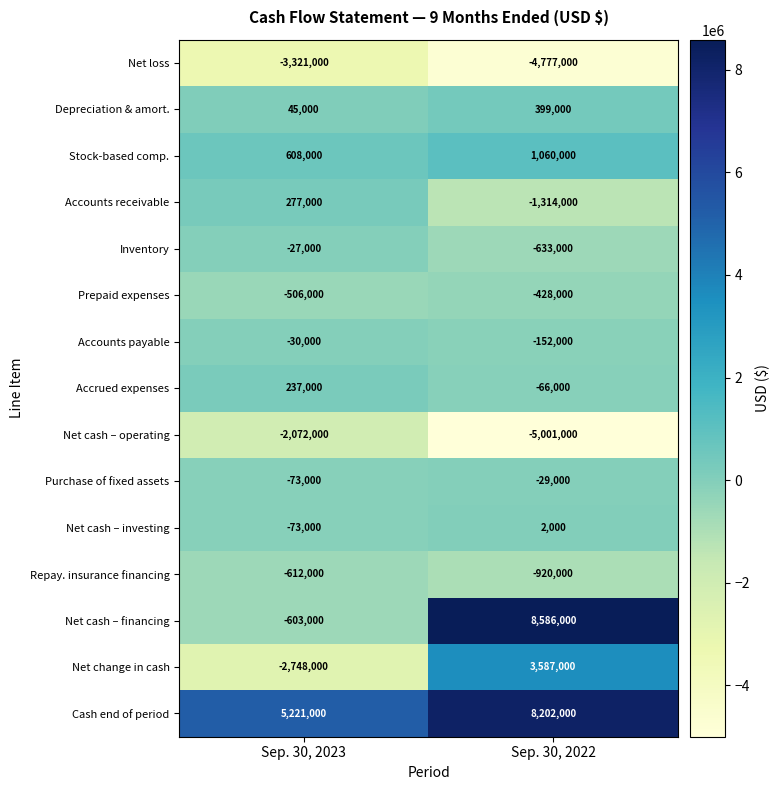

What is the difference between the maximum and minimum values in the Net loss series?

1456000